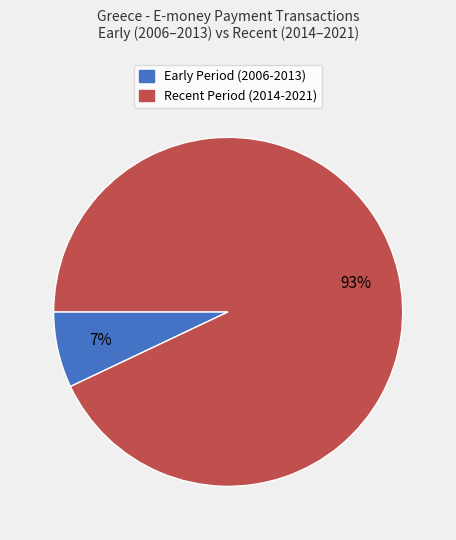

How many slices are in this pie chart?

2